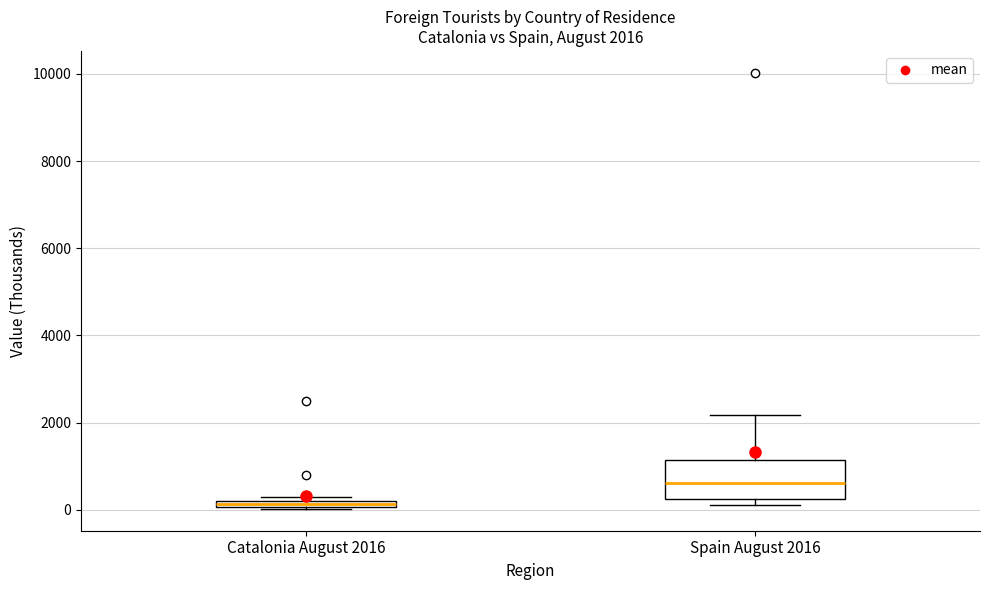

Which box is the tallest, from its lower edge to its upper edge?

Spain August 2016